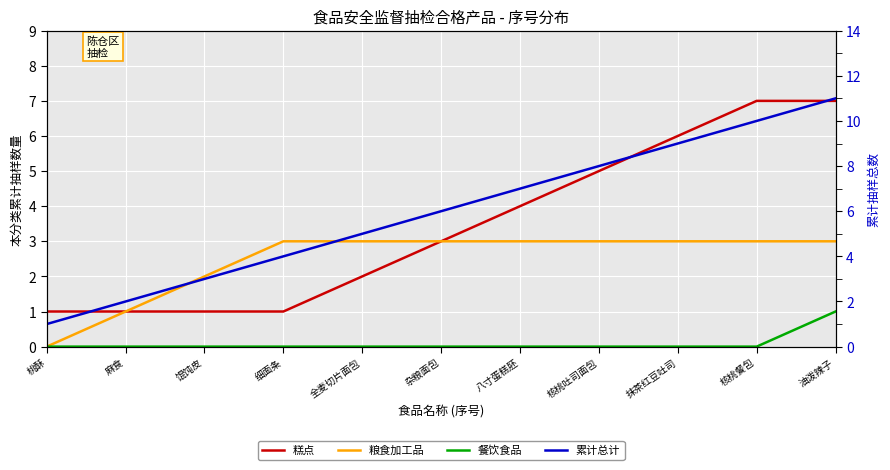

Count the 糕点 values in the range 1 to 6.

9